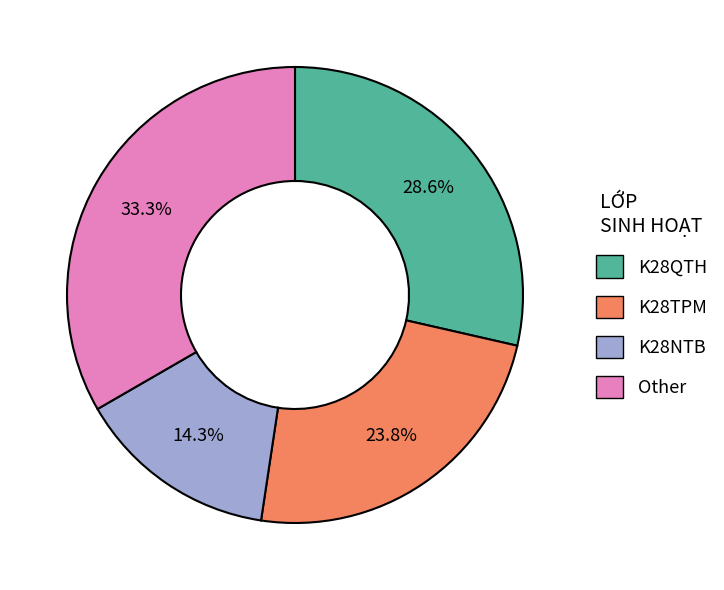

Which slice is the largest?

Other